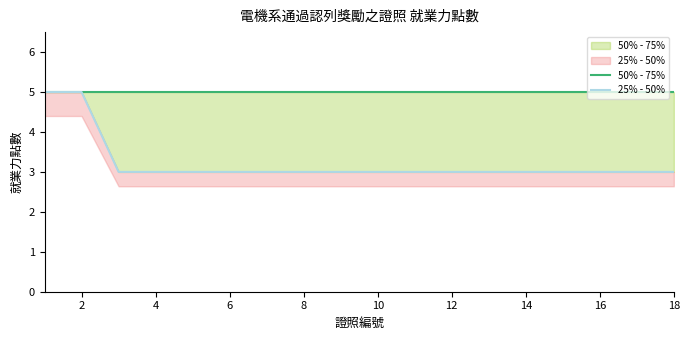

What is the value of the 50% - 75% point at the 8th from the left?

5